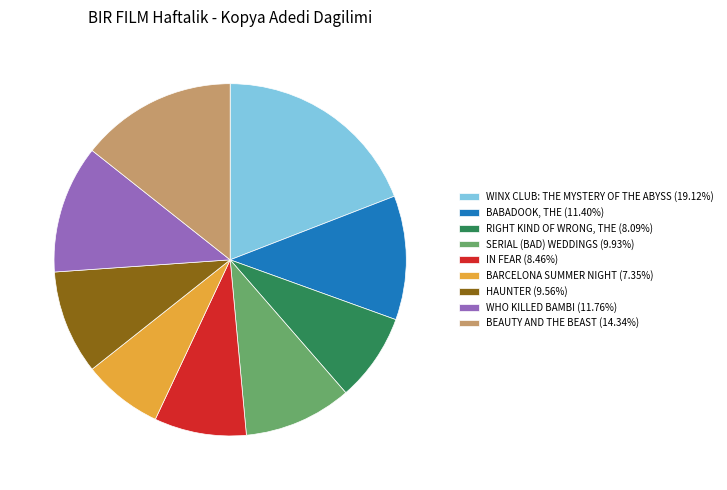

Do SERIAL (BAD) WEDDINGS (9.93%) and BABADOOK, THE (11.40%) together represent more than half of the pie?

No